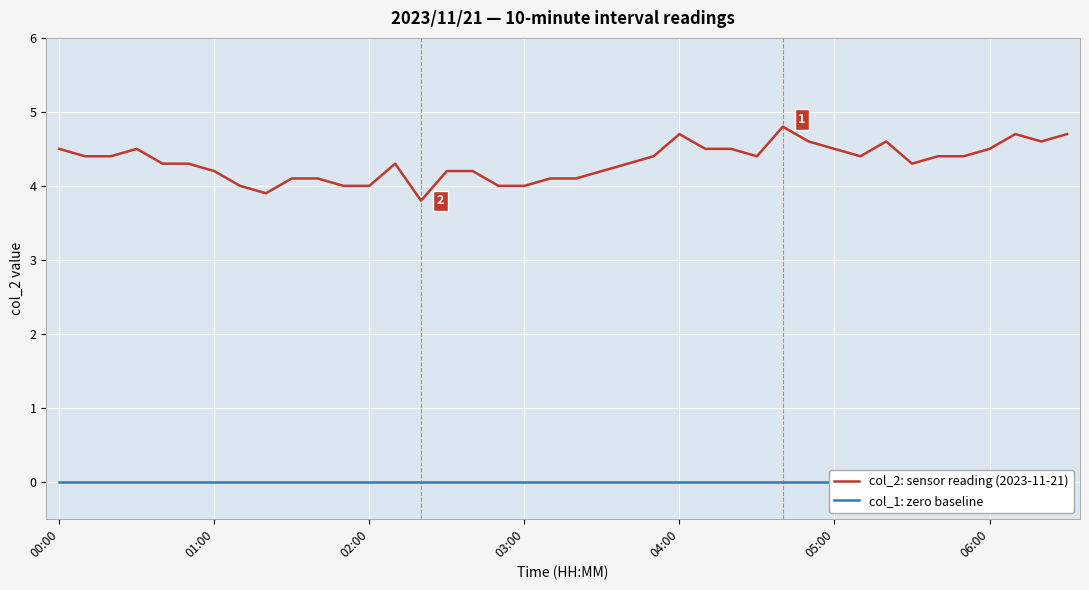

The value of col_2: sensor reading (2023-11-21) at 27 is 6.7. True or false?

False